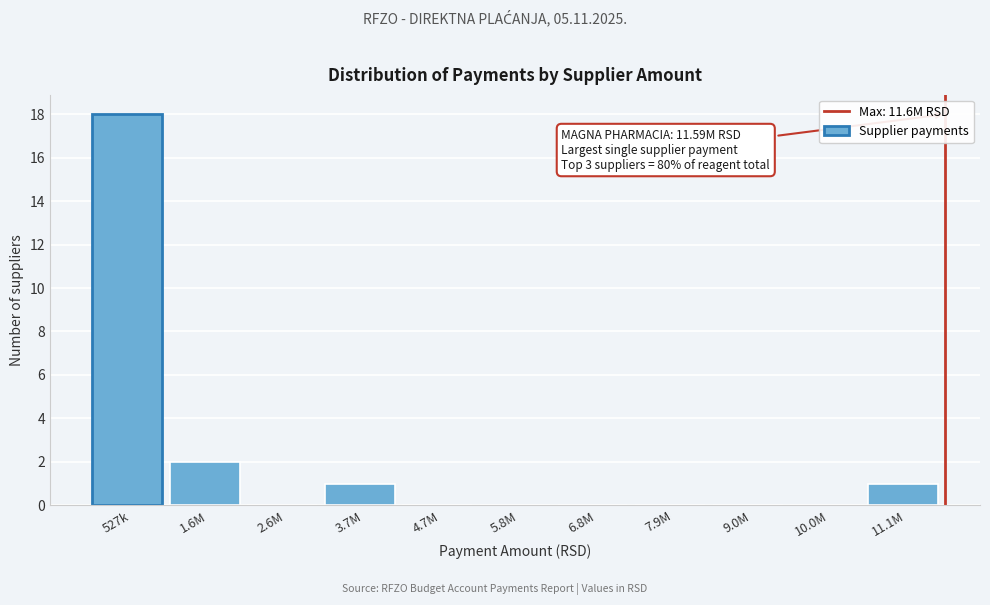

Reading left to right, extract all data points from this chart.

527k=18	1.6M=2	2.6M=0	3.7M=1	4.7M=0	5.8M=0	6.8M=0	7.9M=0	9.0M=0	10.0M=0	11.1M=1